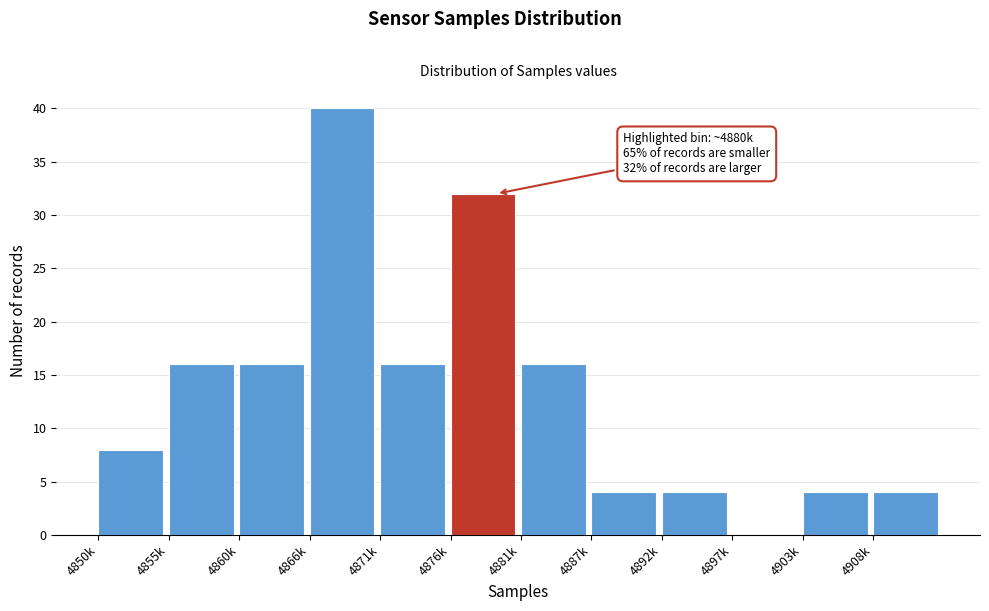

Reading left to right, what are all the values shown in this chart?

4850k=8	4855k=16	4860k=16	4866k=40	4871k=16	4876k=32	4881k=16	4887k=4	4892k=4	4897k=0	4903k=4	4908k=4